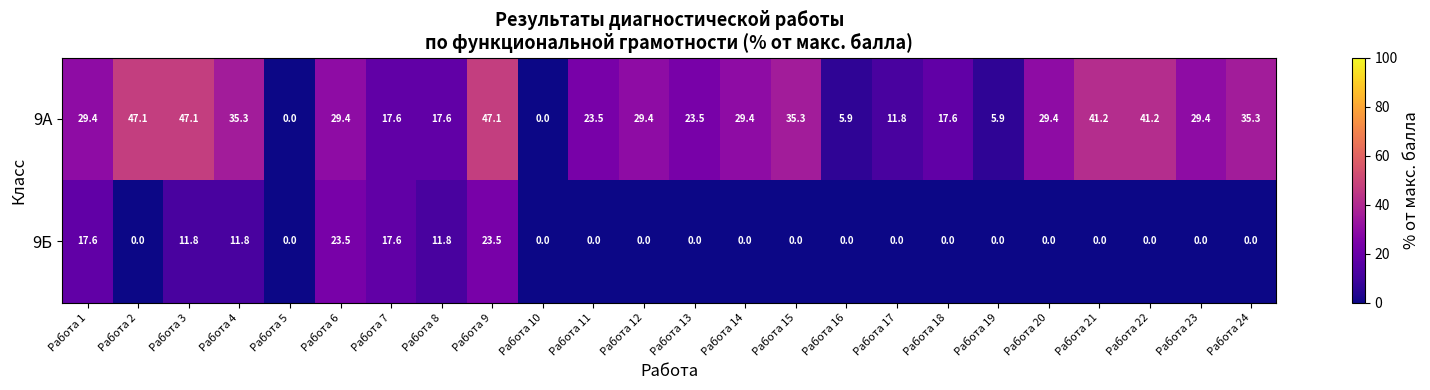

The 9А series shows 51.2 at Работа 23. True or false?

False